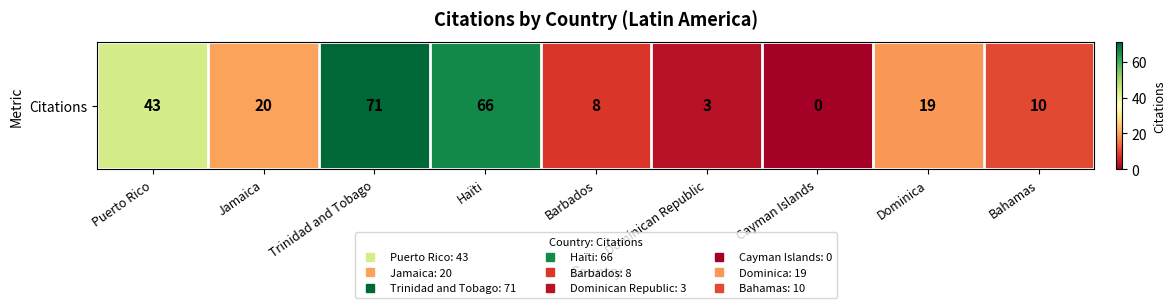

The chart shows a value of 0 at Cayman Islands. True or false?

True